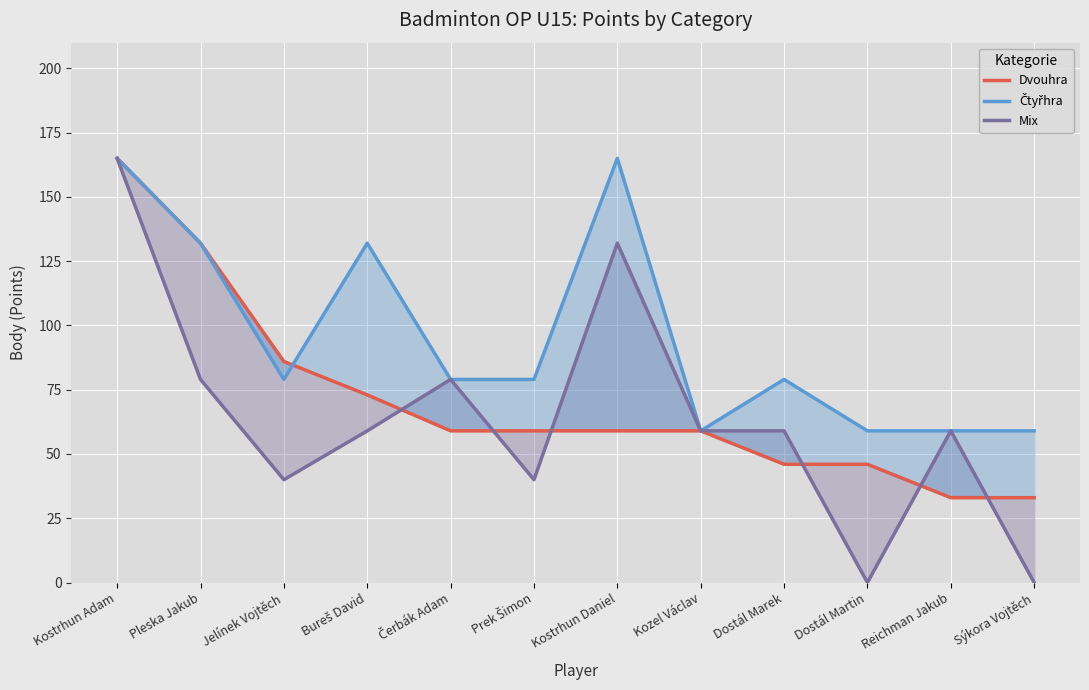

True or false: Dvouhra and Čtyřhra intersect in this chart.

True